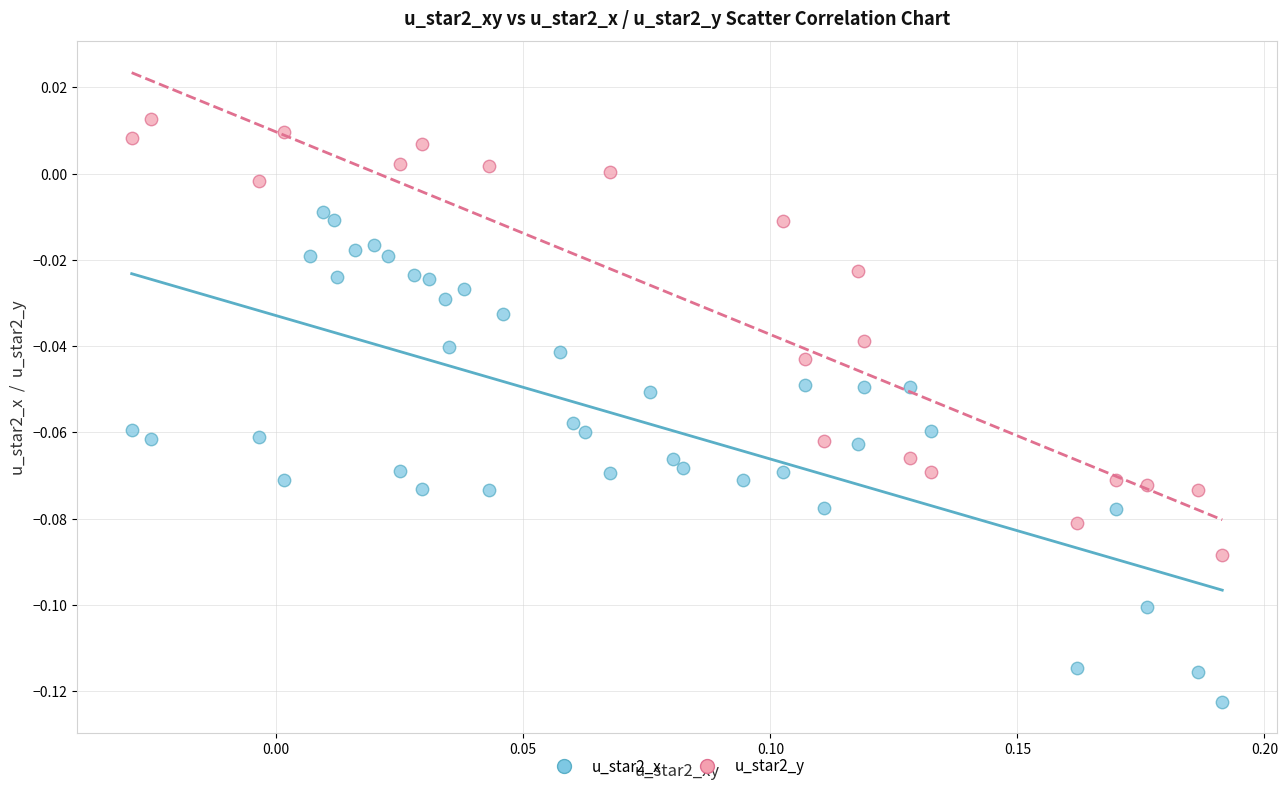

Which series has the widest spread of Y values?

u_star2_x